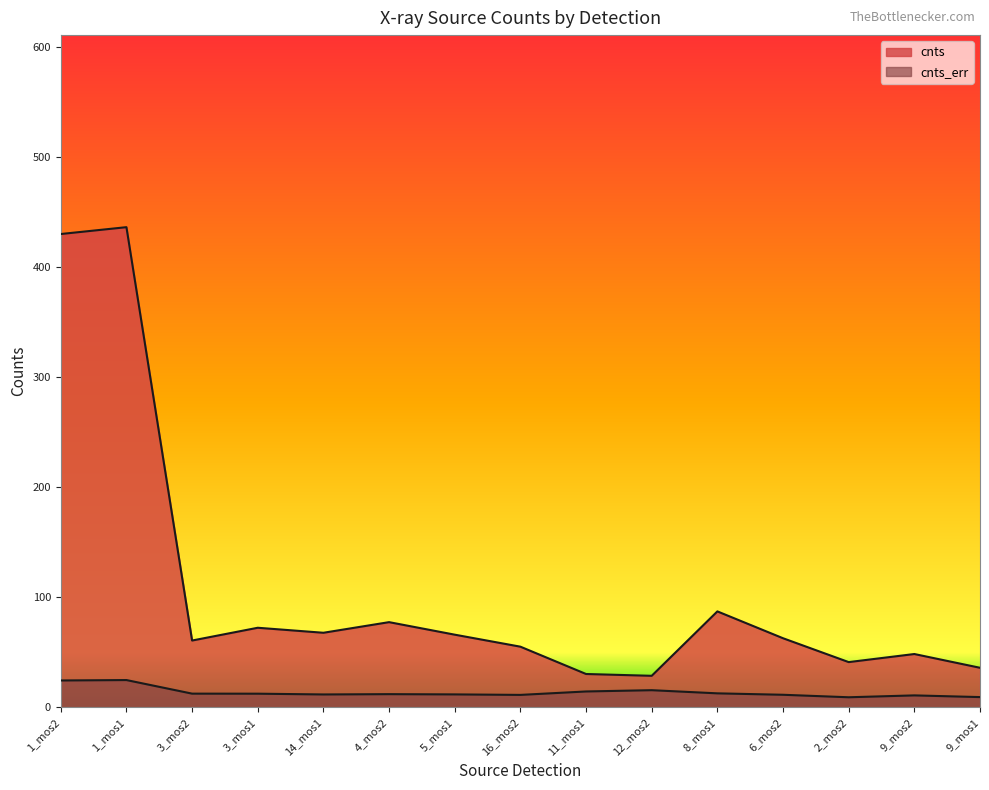

True or false: cnts_err and cnts intersect in this chart.

False